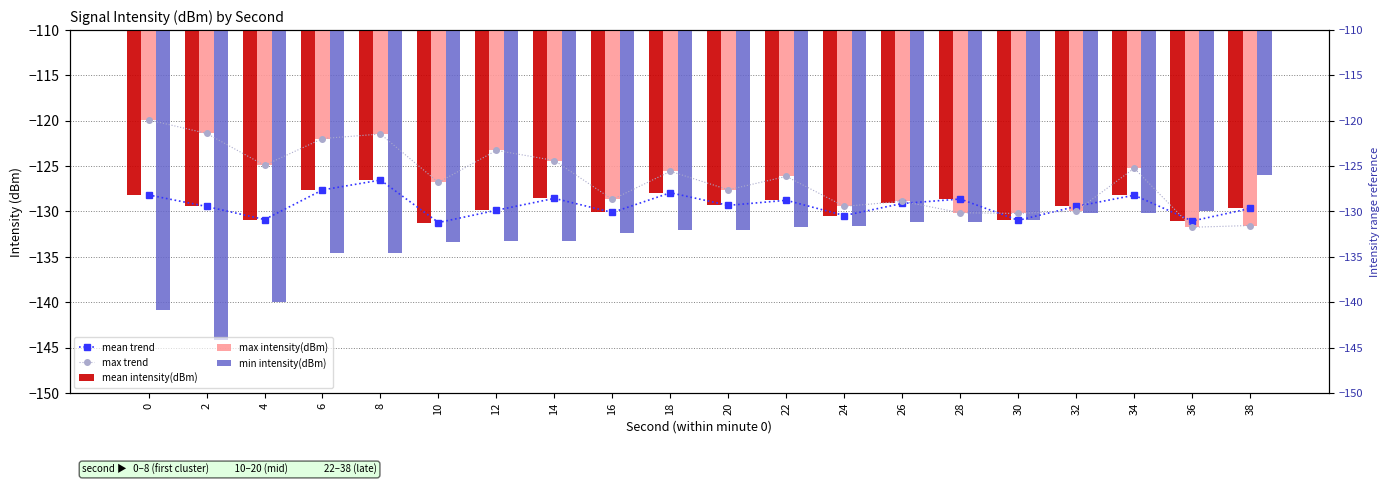

True or false: mean trend has a value of -87.8 at 10.

False